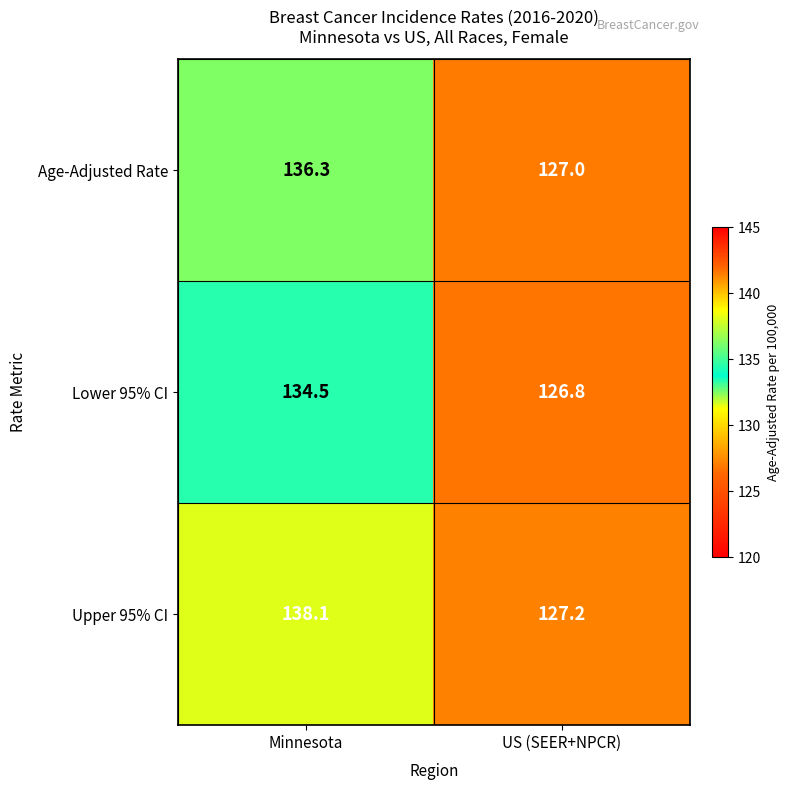

How many values in the Age-Adjusted Rate series exceed 136?

1